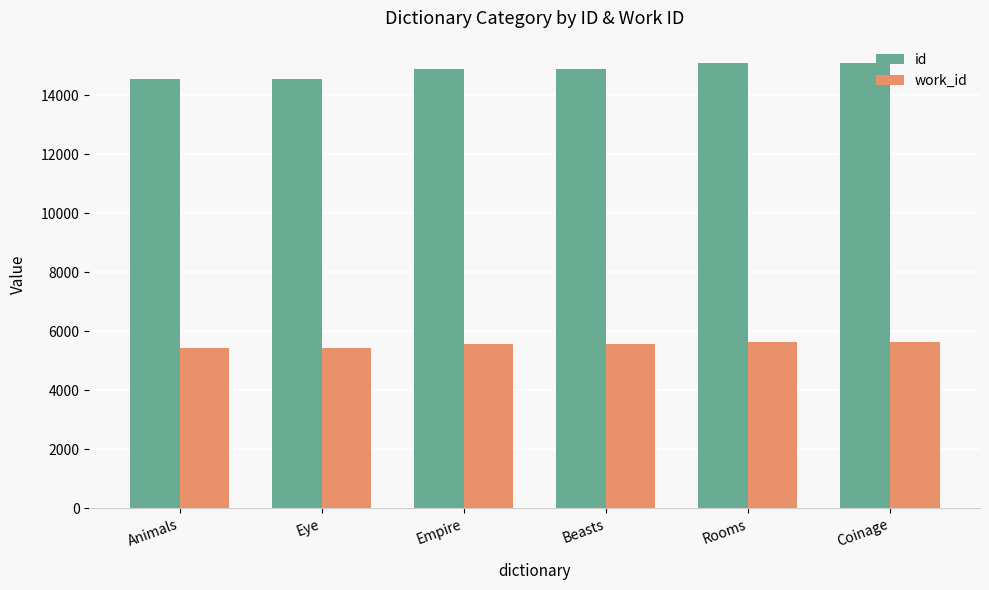

What are all the series names shown in the legend?

id, work_id